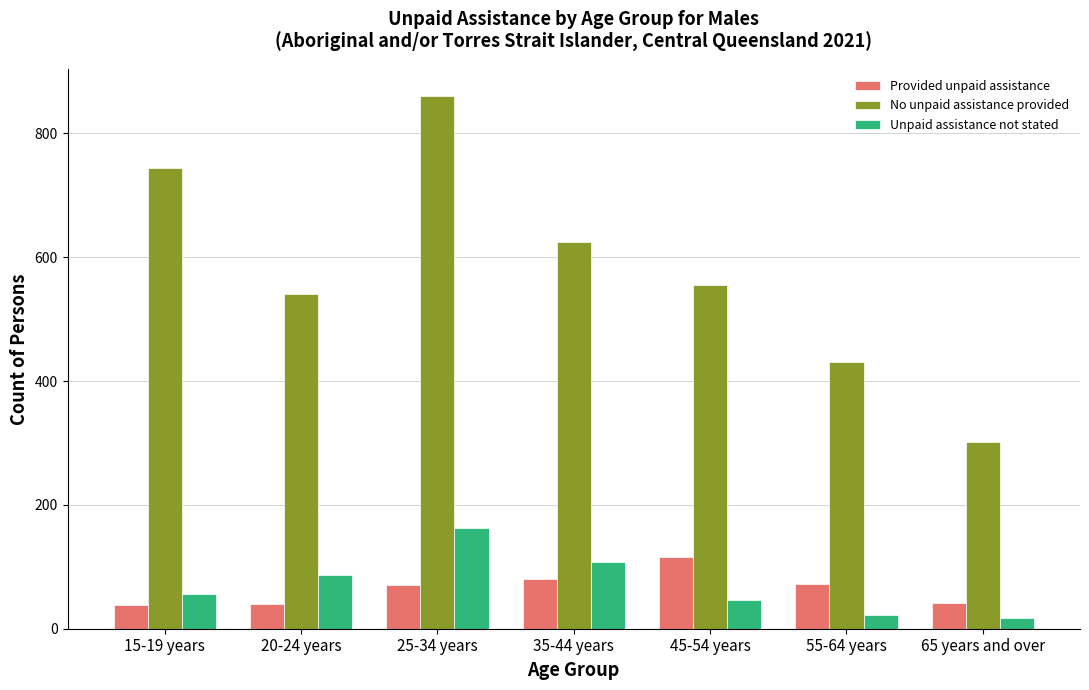

How many bars are there in each group?

3